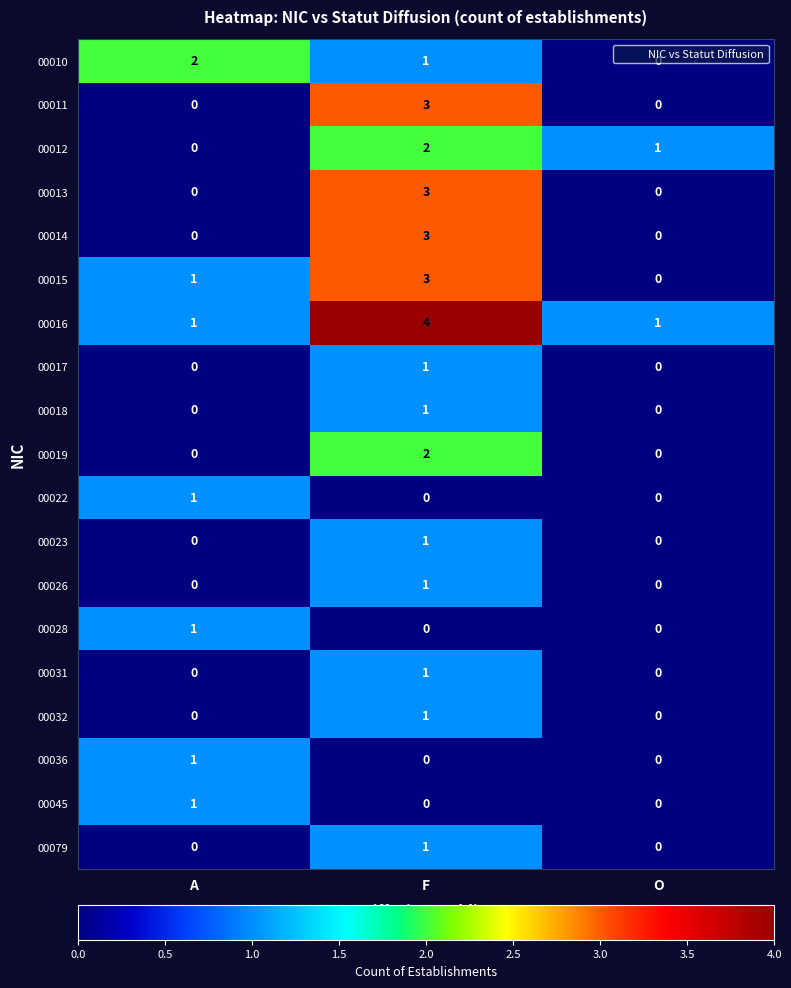

The 00013 series shows 0 at A. True or false?

True